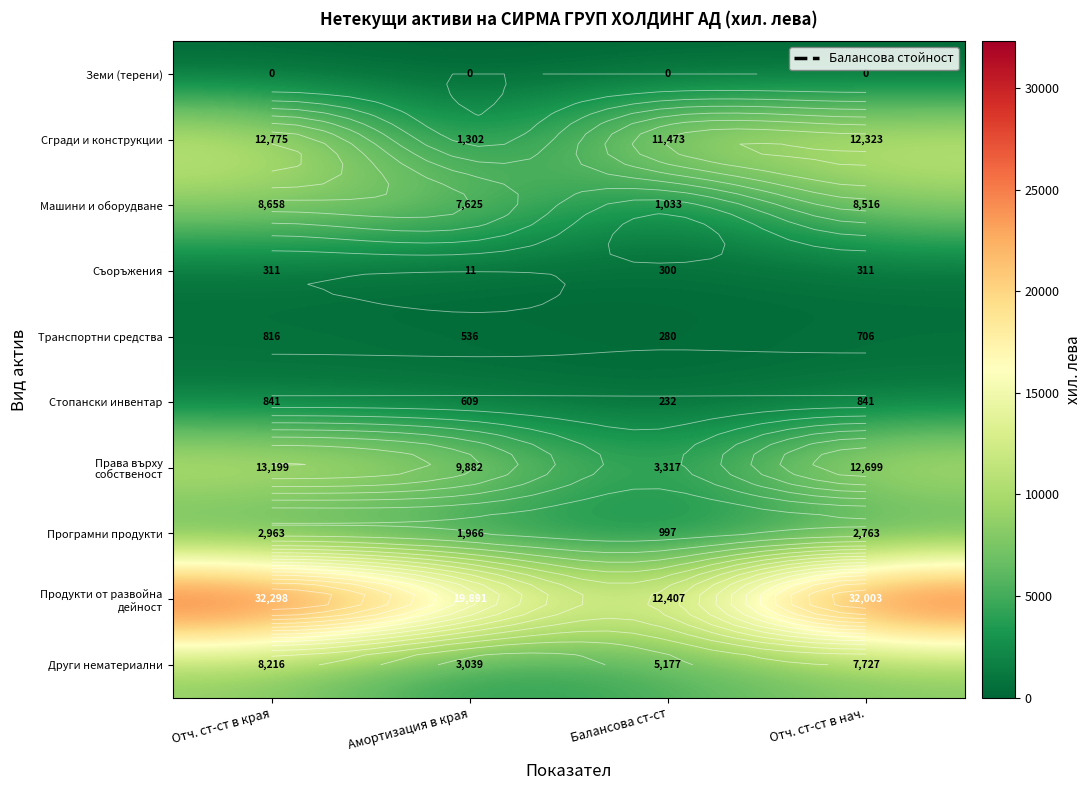

Where is Програмни продукти nearest to the value 1980?

Амортизация в края